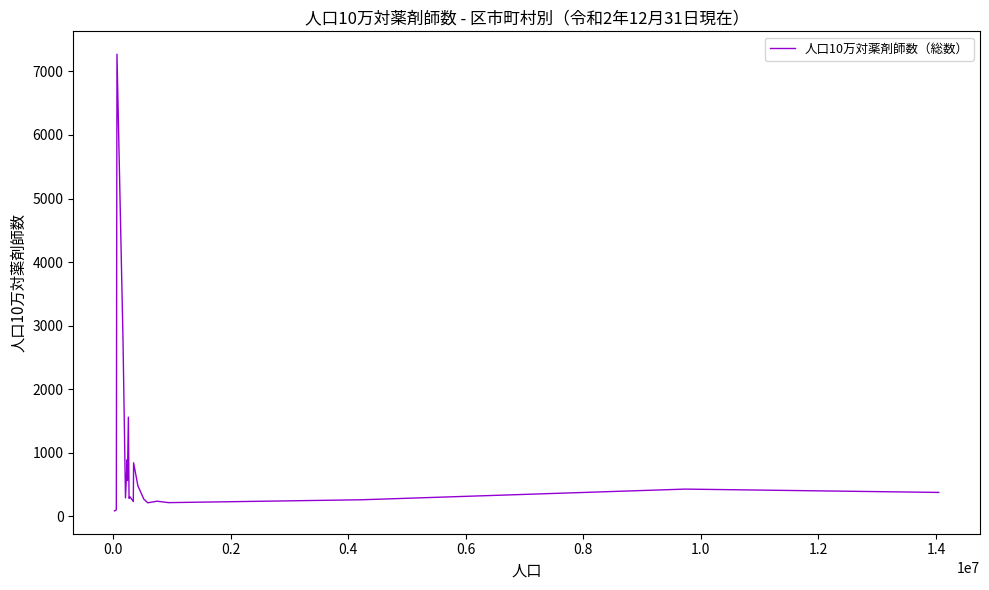

What is the maximum value shown in the chart?

7270.5